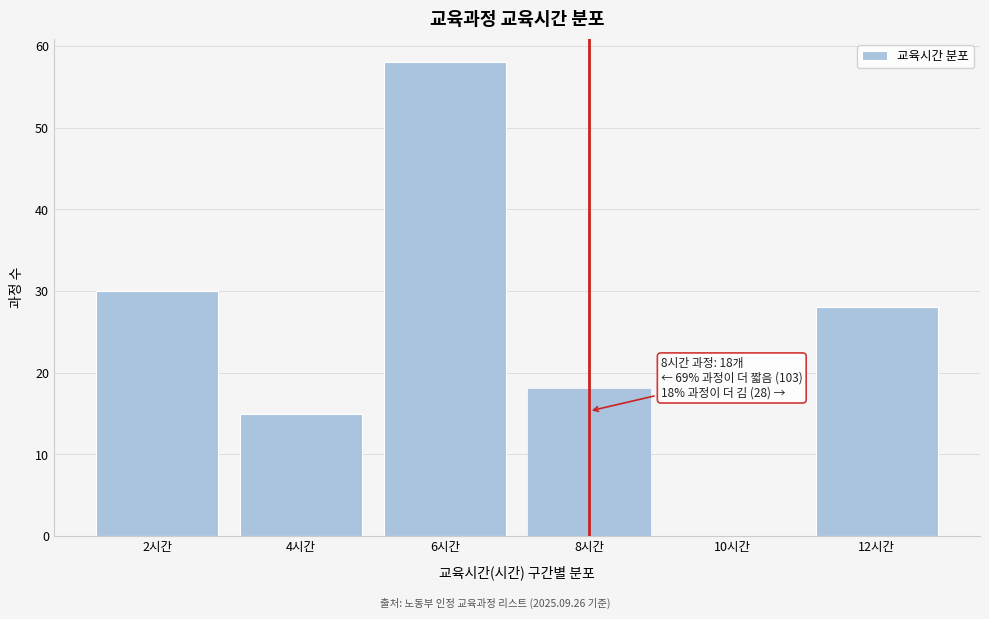

Reading left to right, extract all data points from this chart.

2시간=30	4시간=15	6시간=58	8시간=18	10시간=0	12시간=28